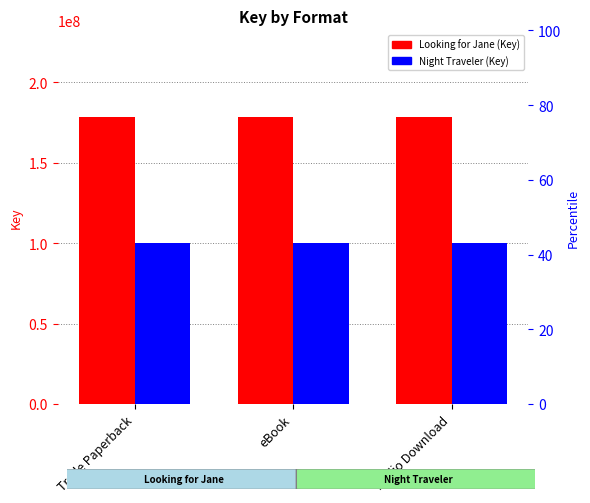

What are all the series names shown in the legend?

Looking for Jane, Night Traveler